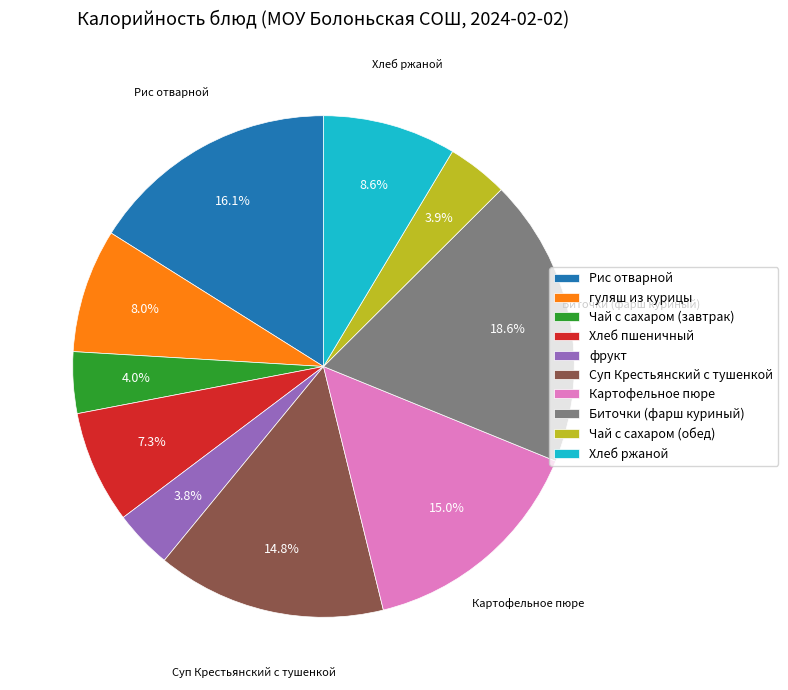

To the nearest percent, what percentage of the pie is Биточки (фарш куриный)?

19%